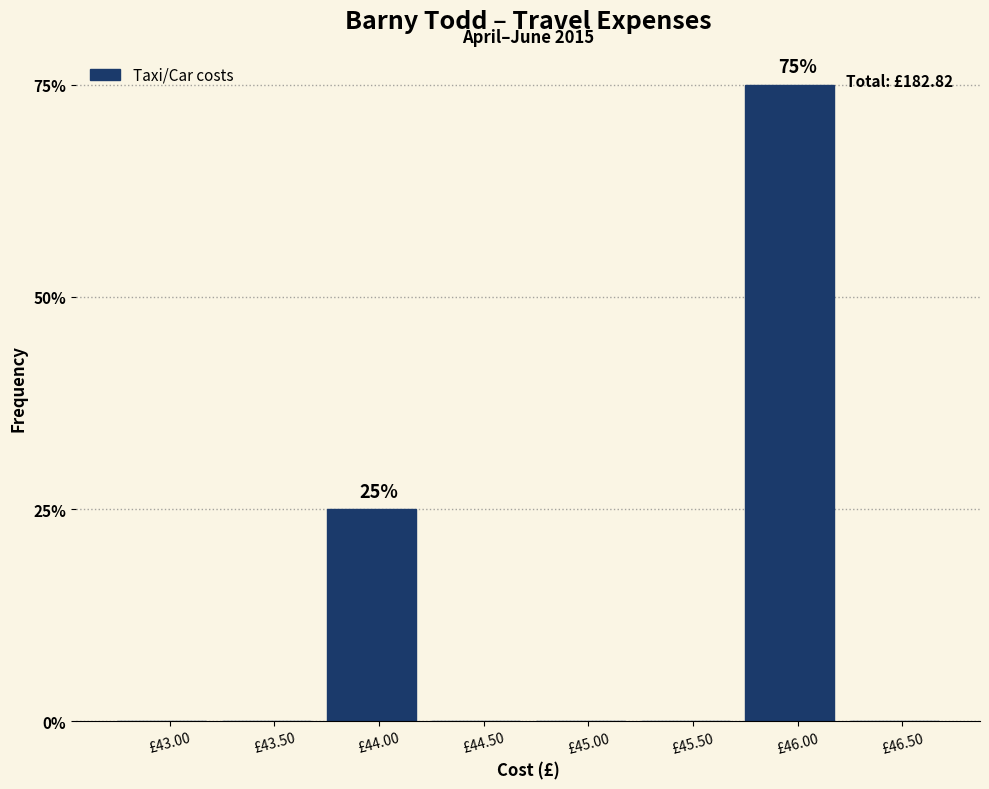

Are the bars horizontal?

No